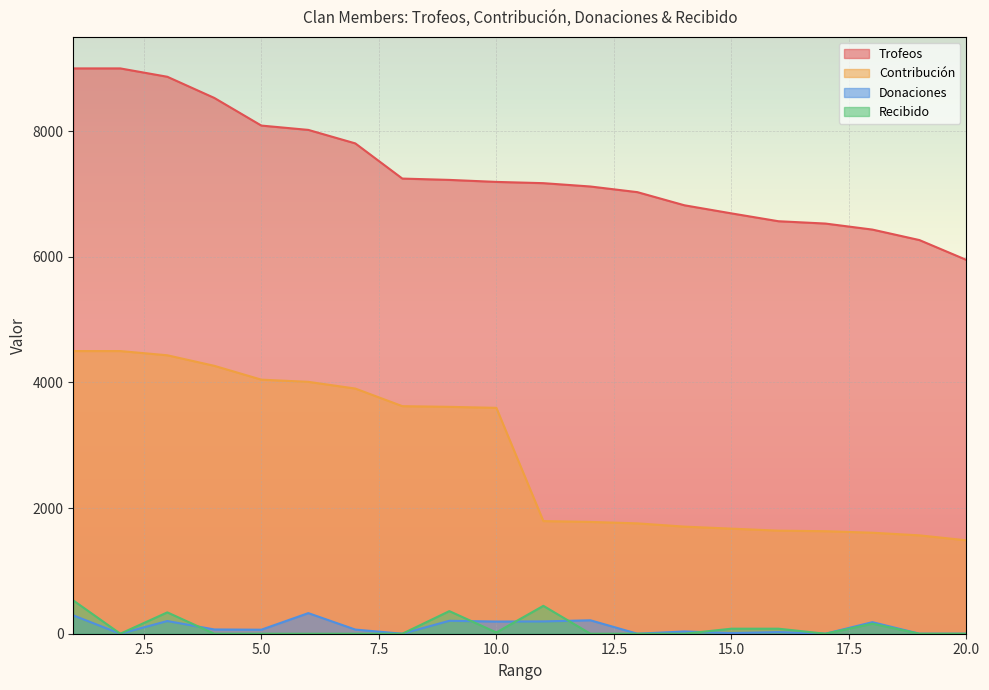

What value does the Donaciones series have at 16?

26